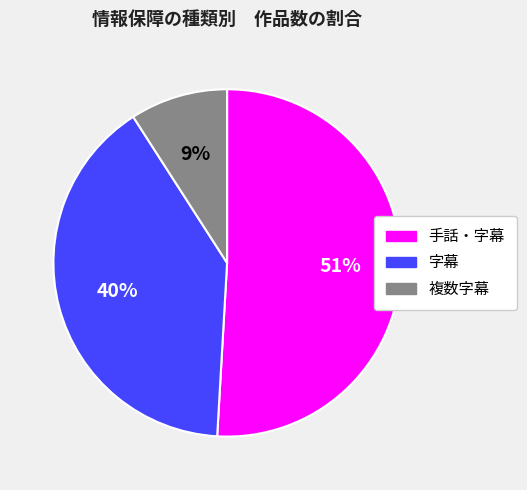

To the nearest percent, what is the difference between the 字幕 and 手話・字幕 slice percentages?

11%